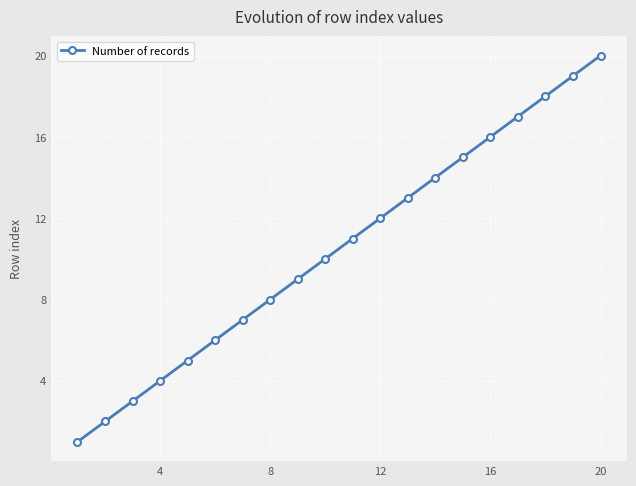

True or false: the data has more than 0 interior local peaks.

False